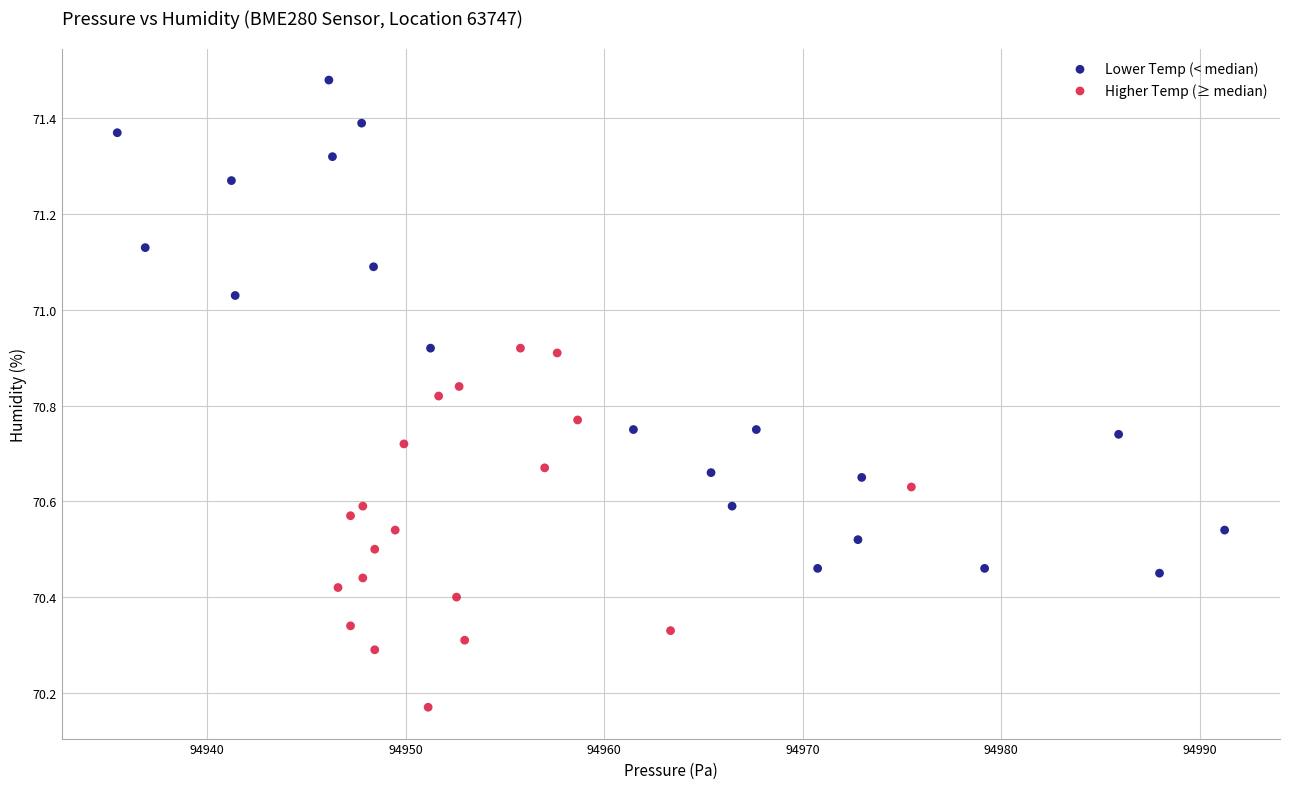

Which series contains the lowest Y value?

Higher Temp (≥ median)